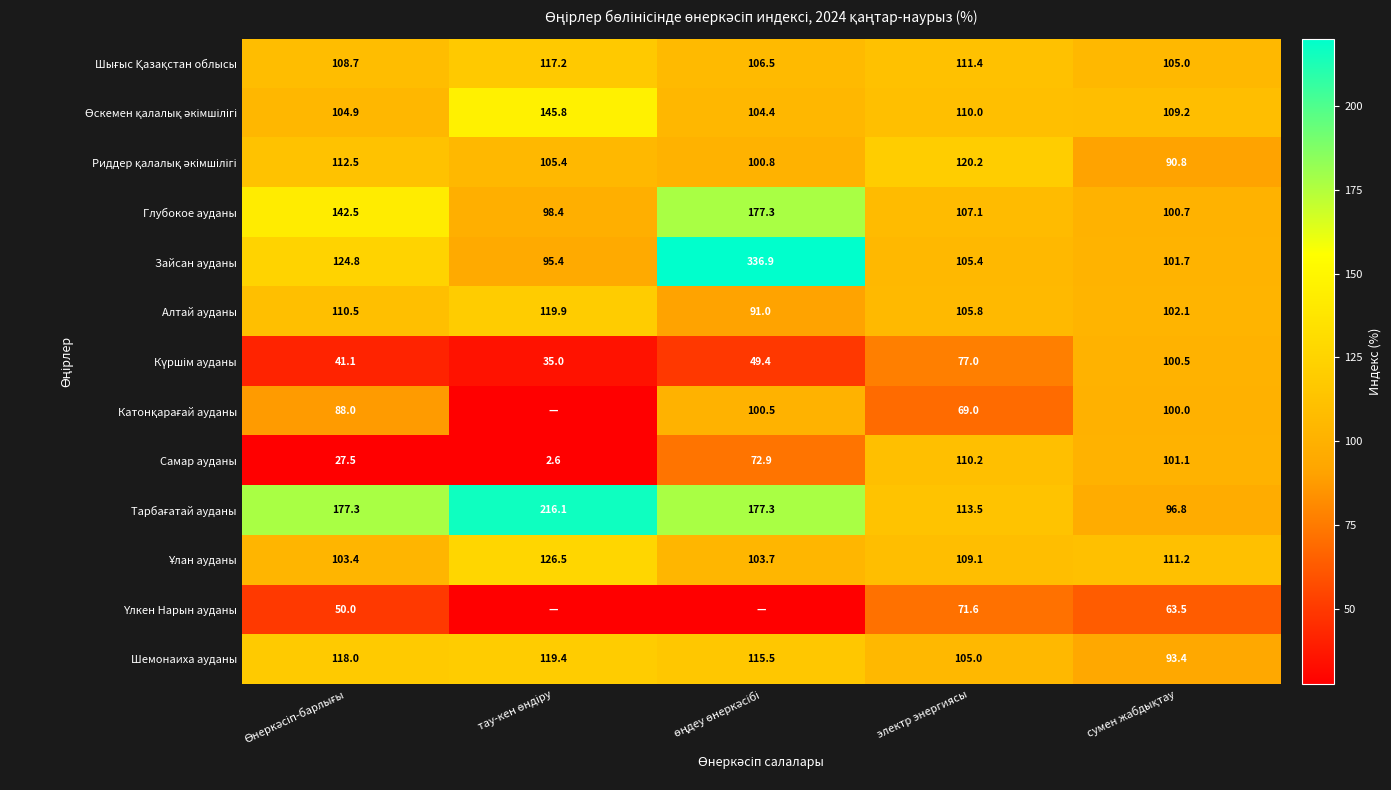

What is the sum of all Самар ауданы values?

314.3